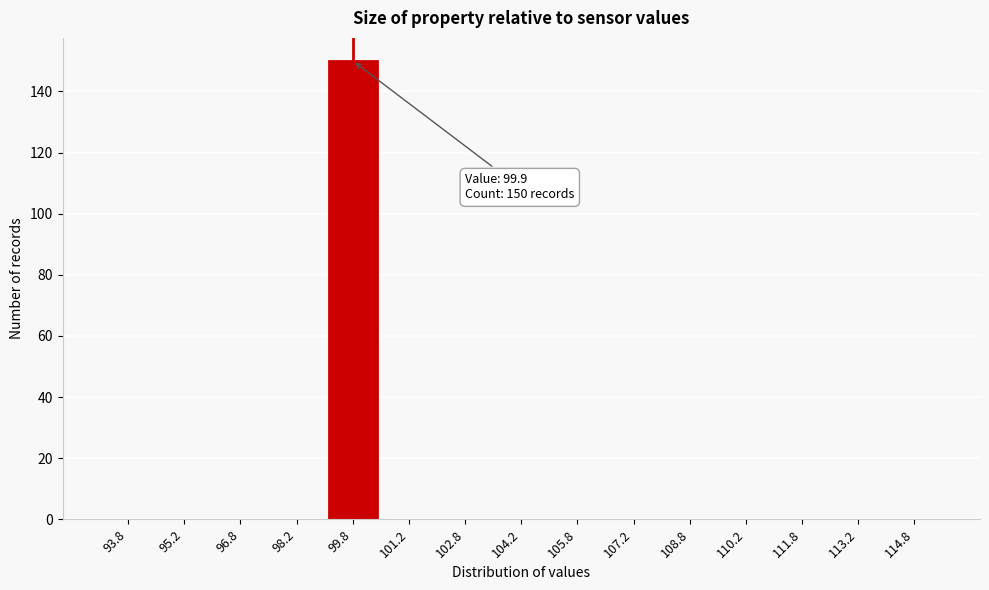

Reading right to left, list all the values displayed in this chart.

114.8=0	113.2=0	111.8=0	110.2=0	108.8=0	107.2=0	105.8=0	104.2=0	102.8=0	101.2=0	99.8=150	98.2=0	96.8=0	95.2=0	93.8=0